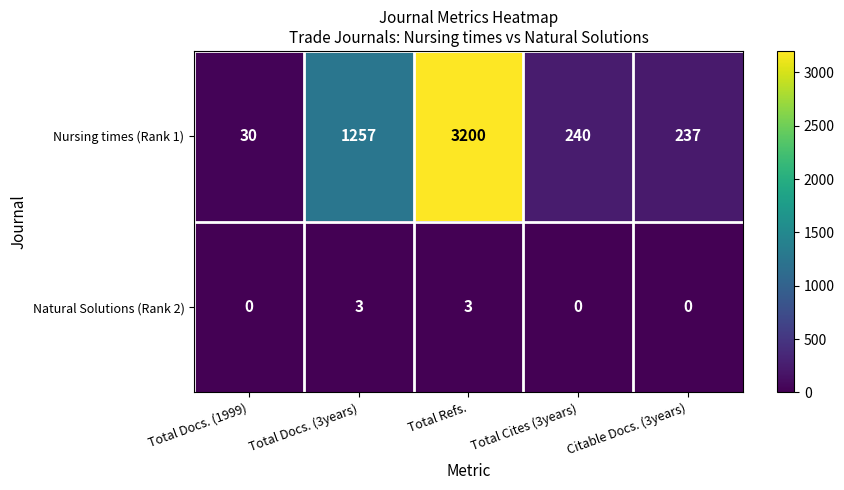

Which series has the widest spread of values?

Nursing times (Rank 1)